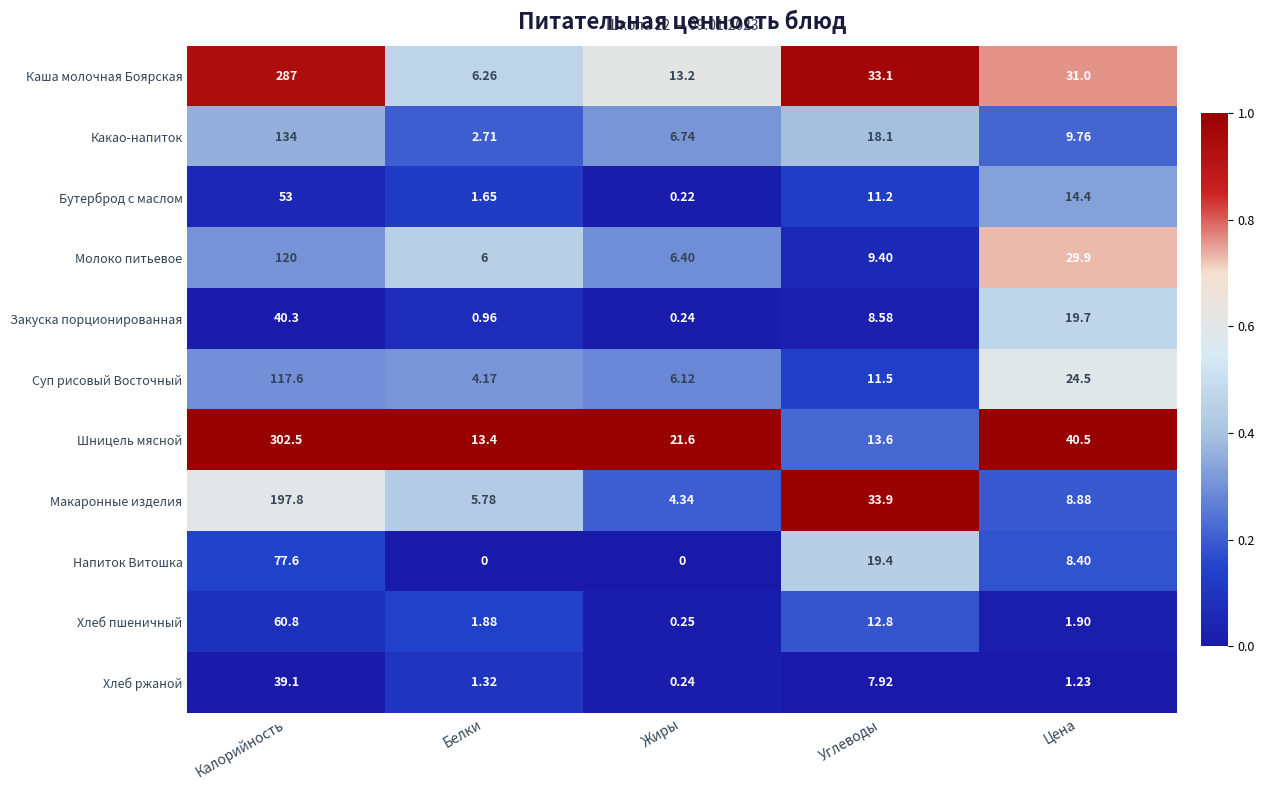

Count the number of data series in this chart.

11